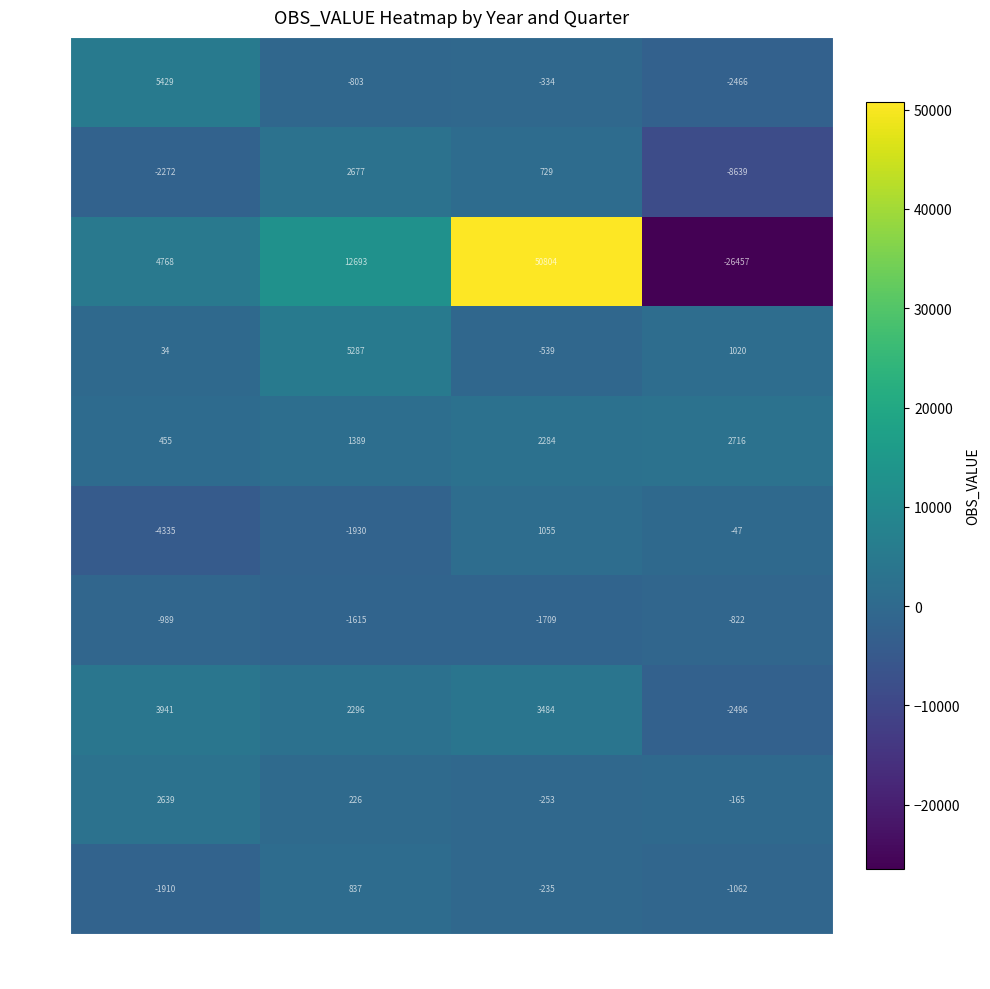

The 2015 series shows -2496 at Q4. True or false?

True